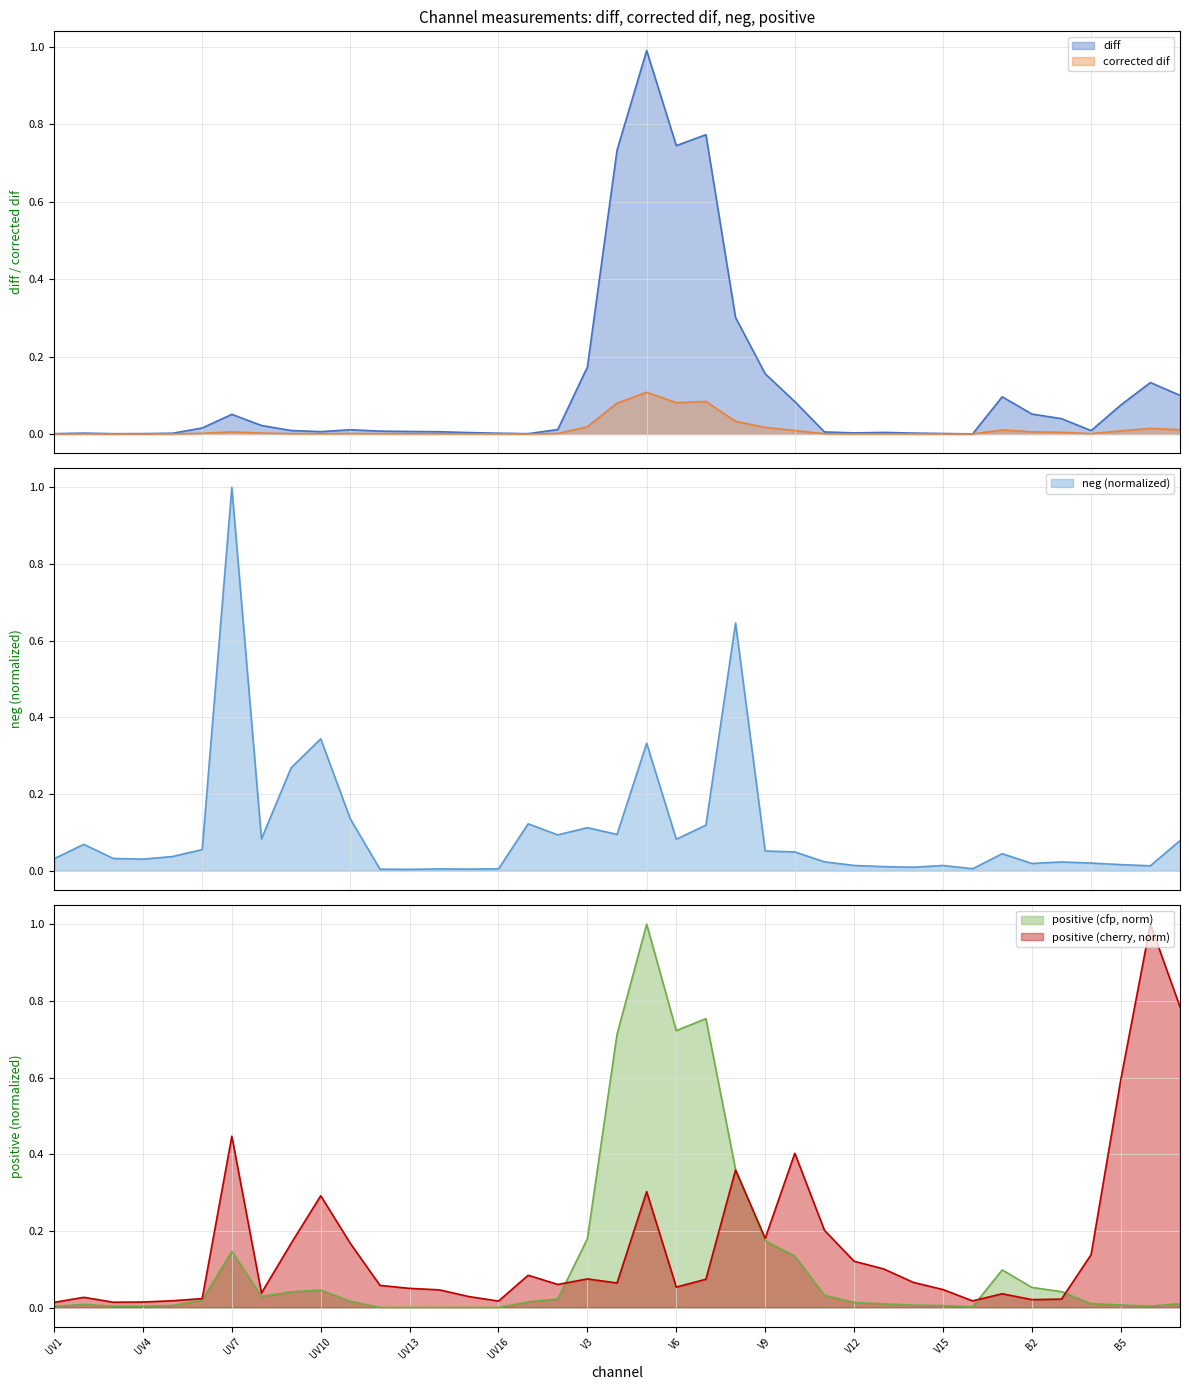

At which category does the chart reach its peak across all series?

UV7